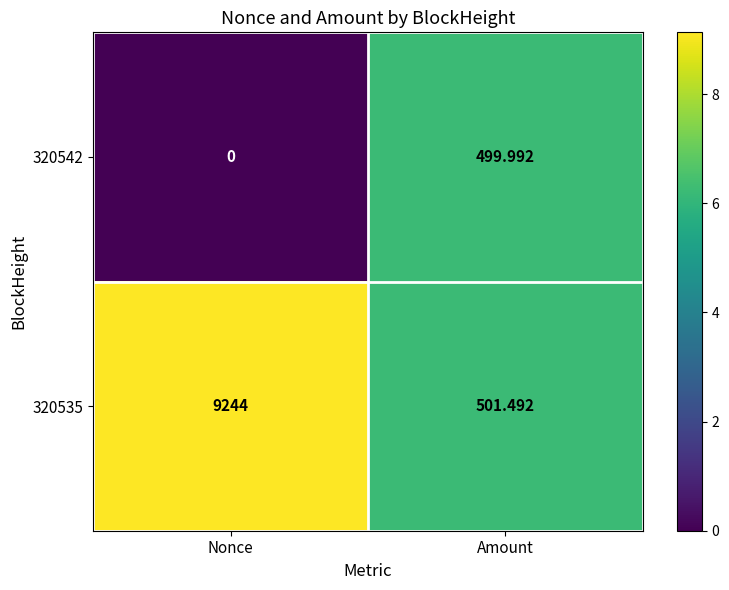

Rank the categories by 320542 value from lowest to highest.

Nonce, Amount